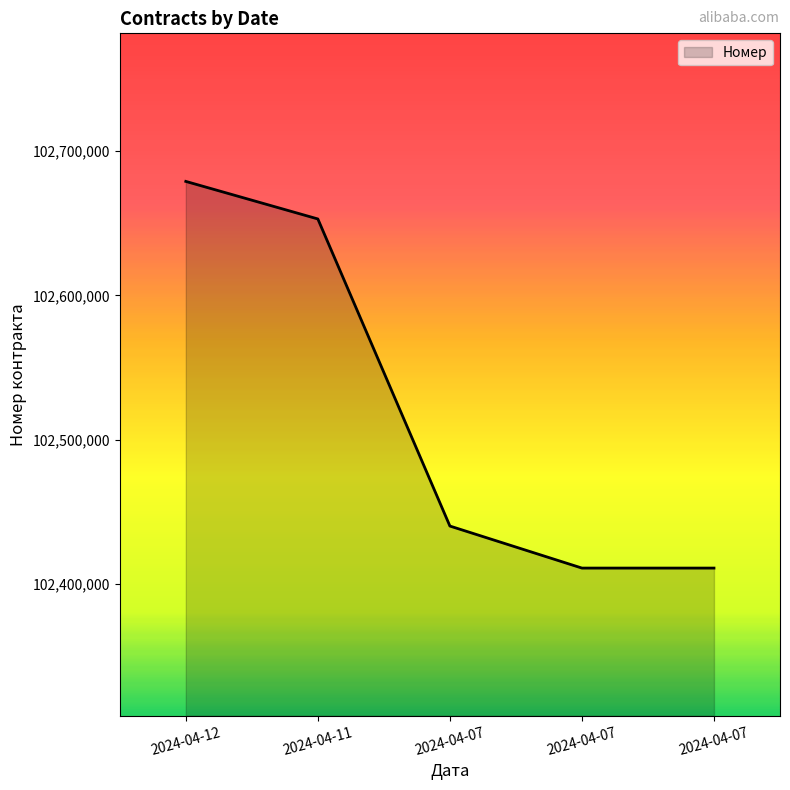

What is the maximum value shown in the chart?

102679058